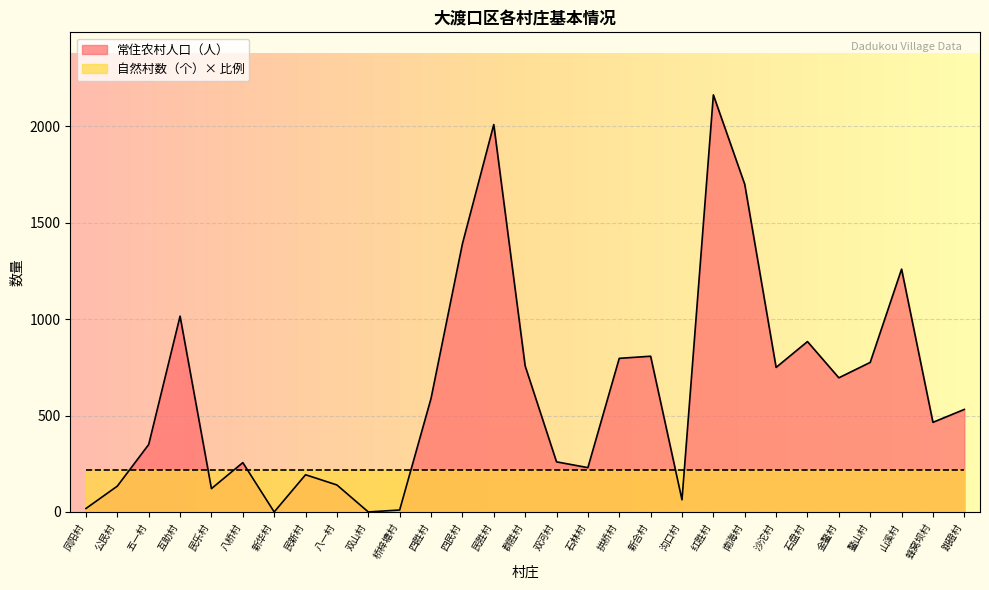

Which label corresponds to the smallest value in the chart?

新华村